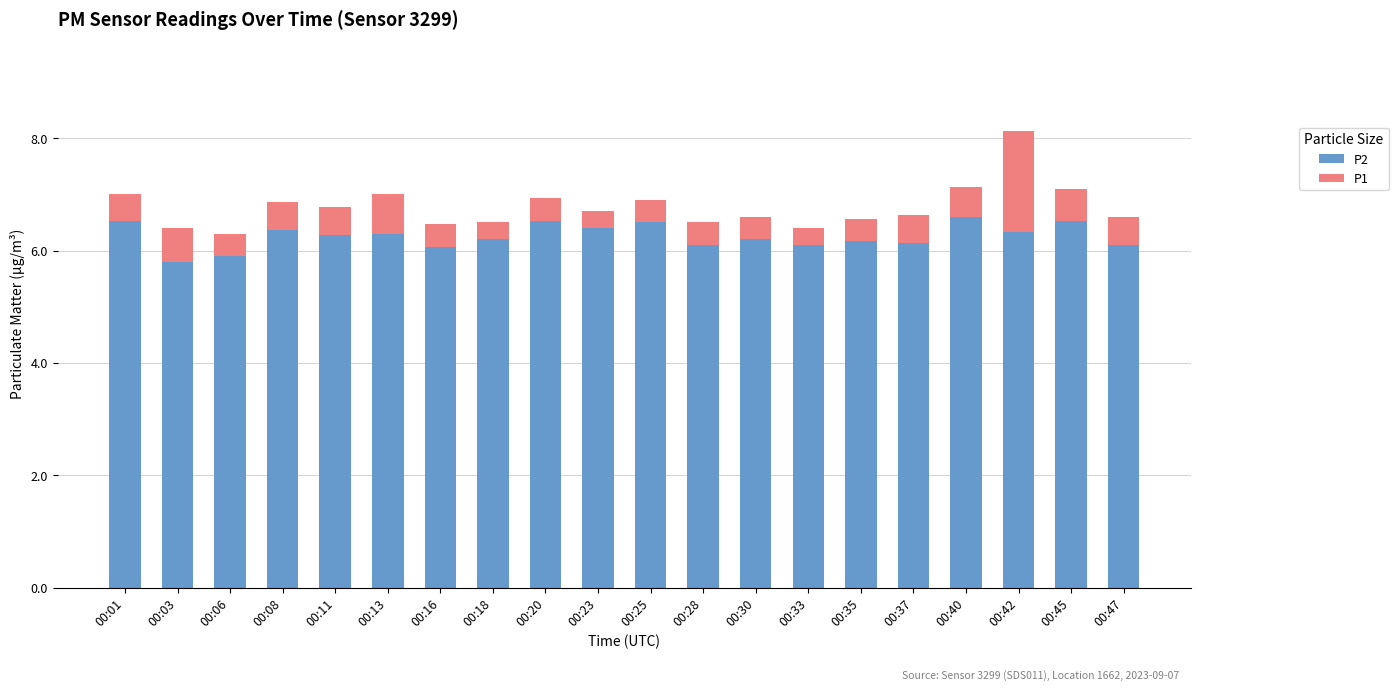

How many bars are there in total?

20